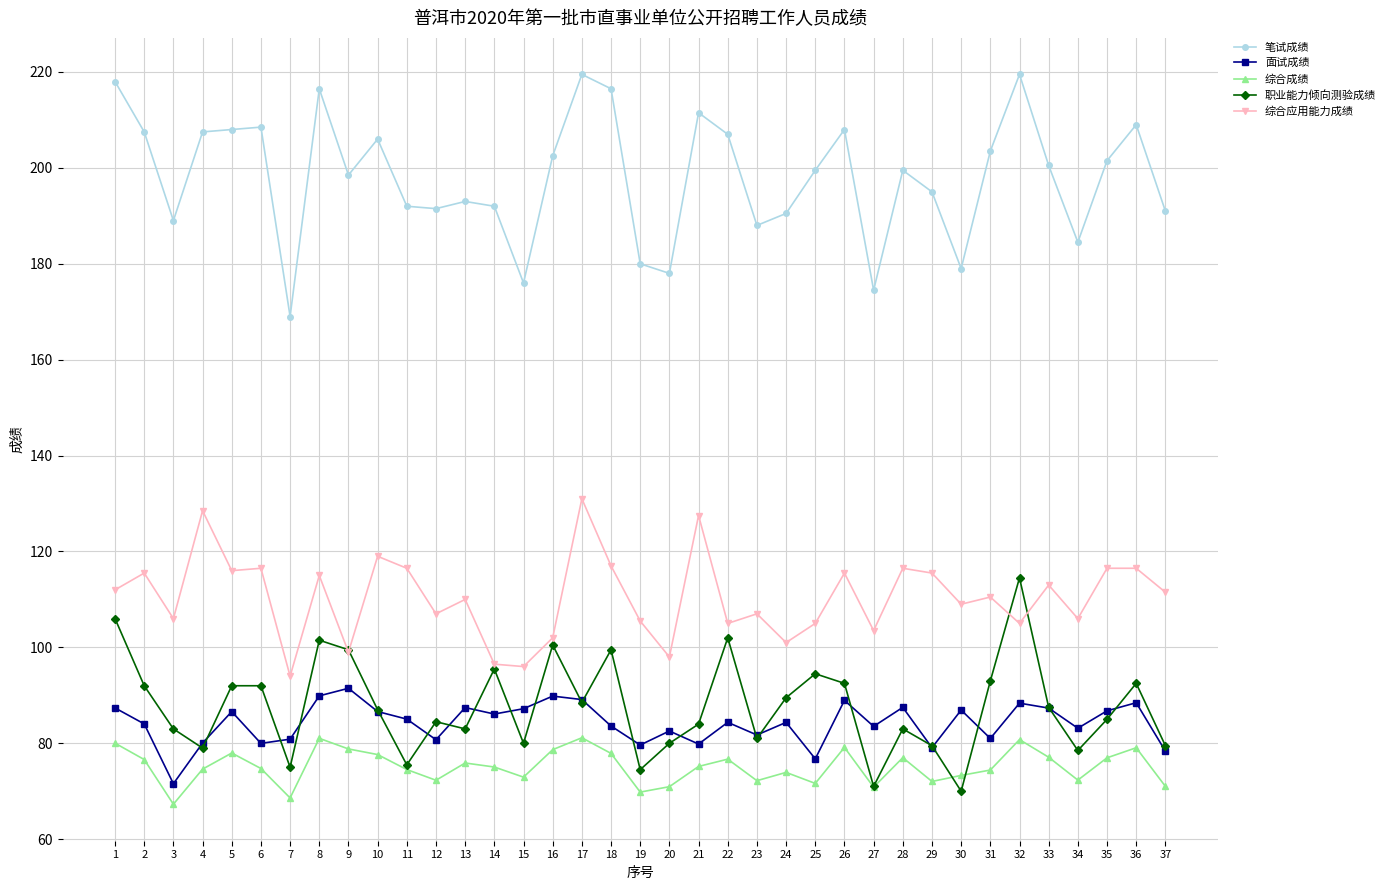

True or false: 笔试成绩 has more than 0 points higher than both neighbors.

True